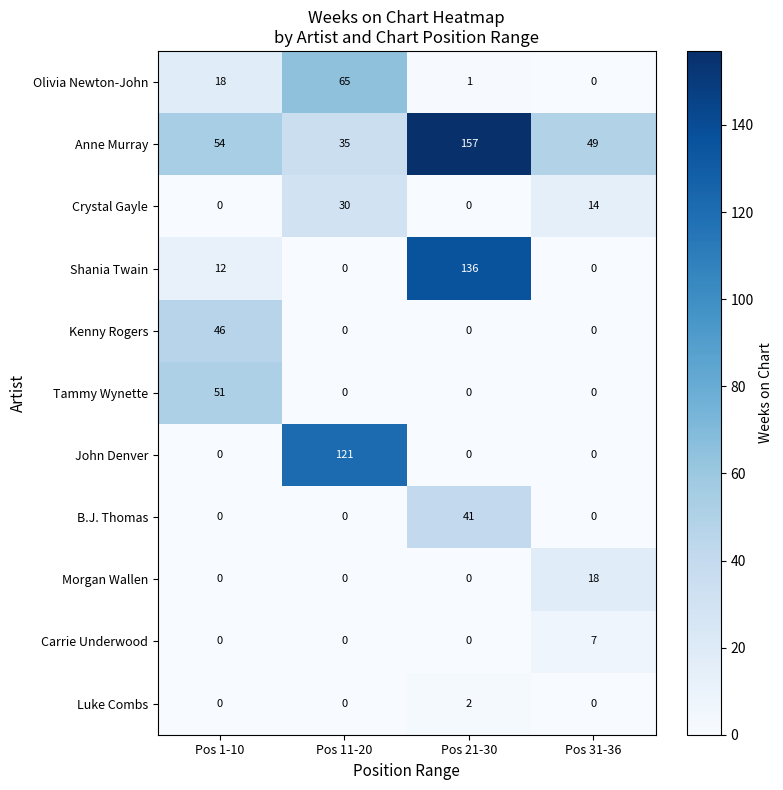

Which series has the largest total across all categories?

Anne Murray